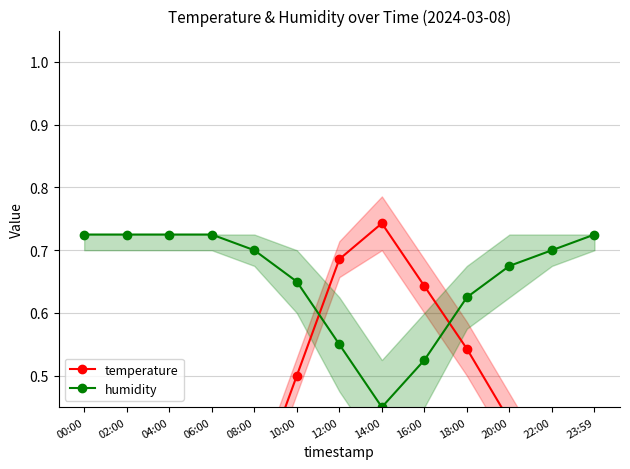

What is the value of the humidity point at the 13th from the left?

0.7